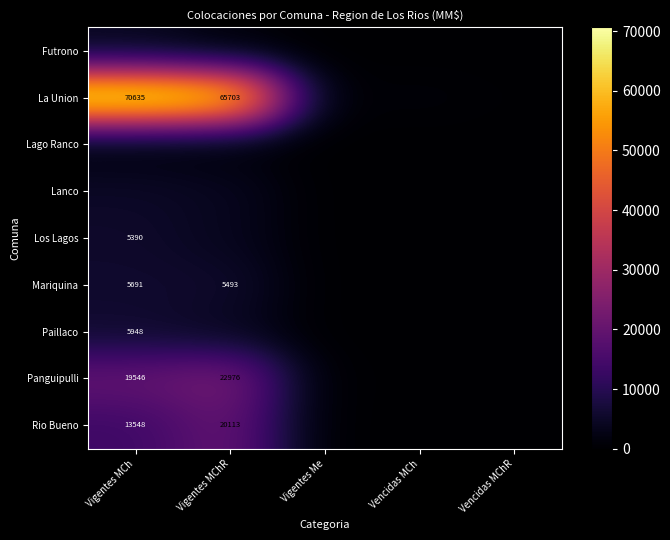

Where does the Los Lagos series first go above 58?

Vigentes MCh